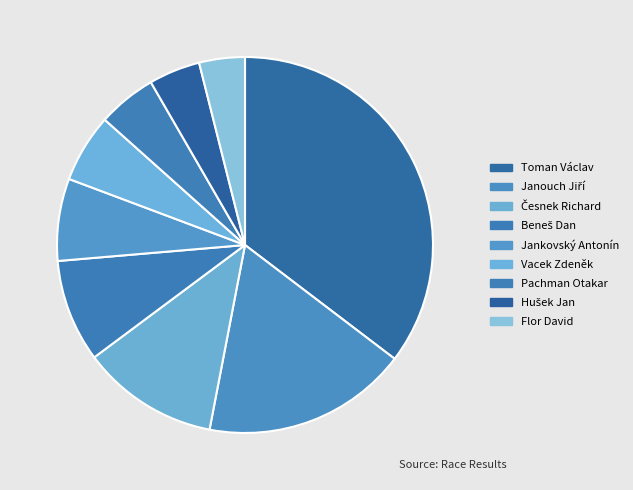

What is the largest slice in the pie chart?

Toman Václav